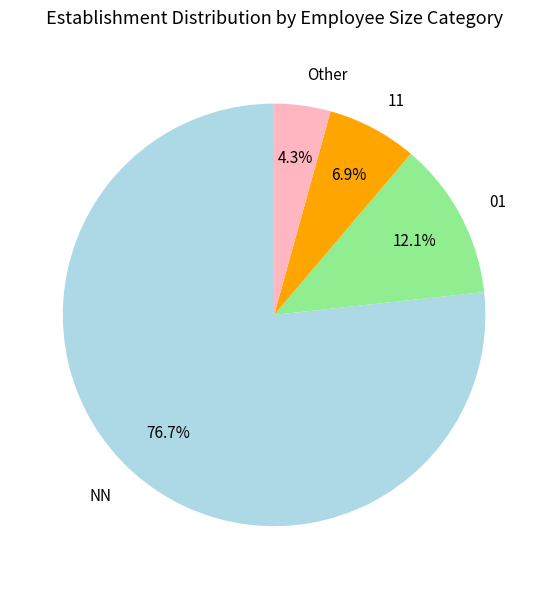

Is the sum of 01 and 11 greater than half?

No